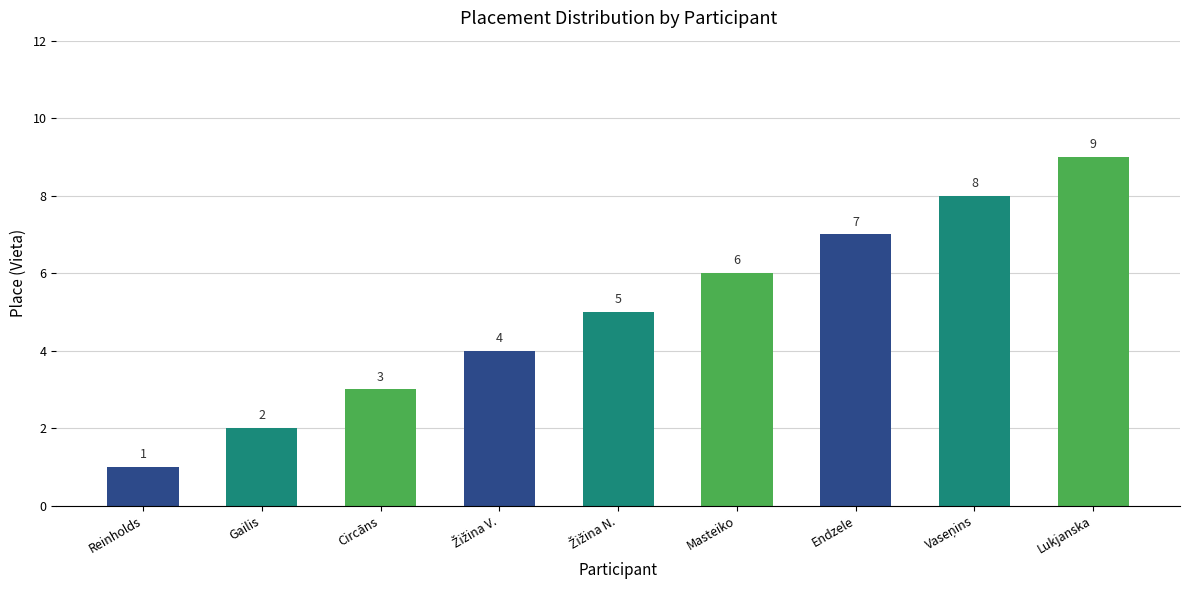

The value at Gailis is 2. True or false?

True